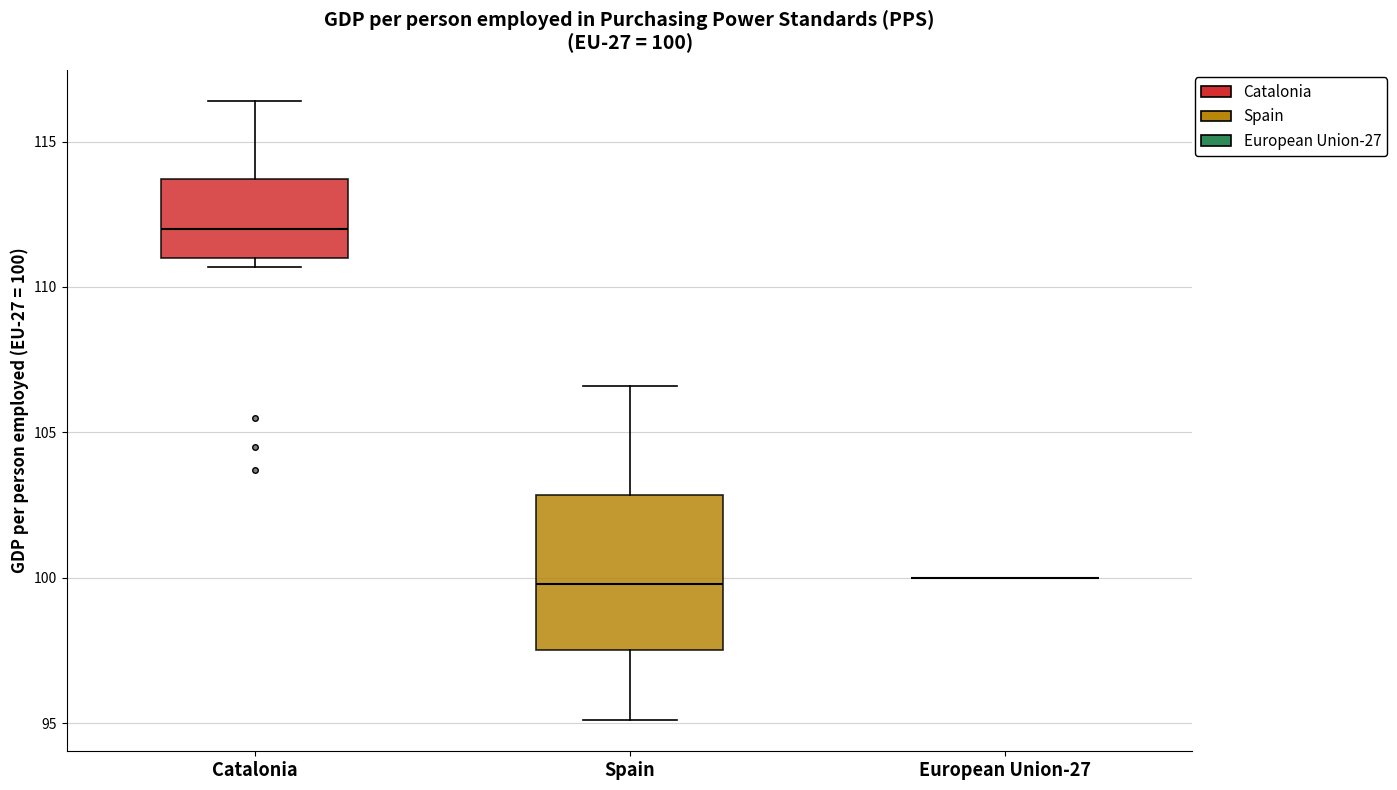

Which box is the tallest, from its lower edge to its upper edge?

Spain